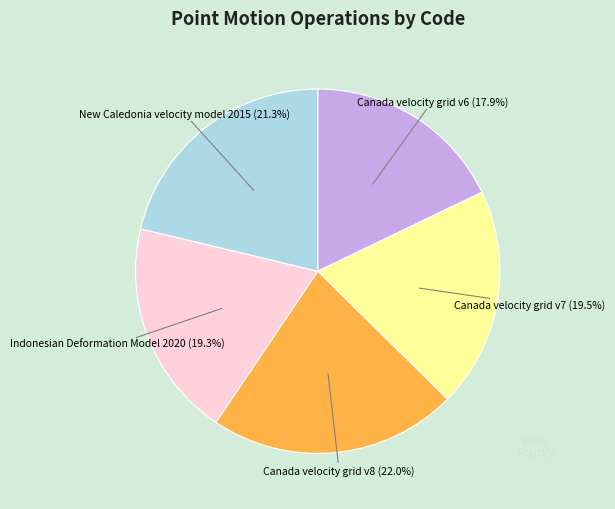

Is Canada velocity grid v6 the majority of the pie?

No